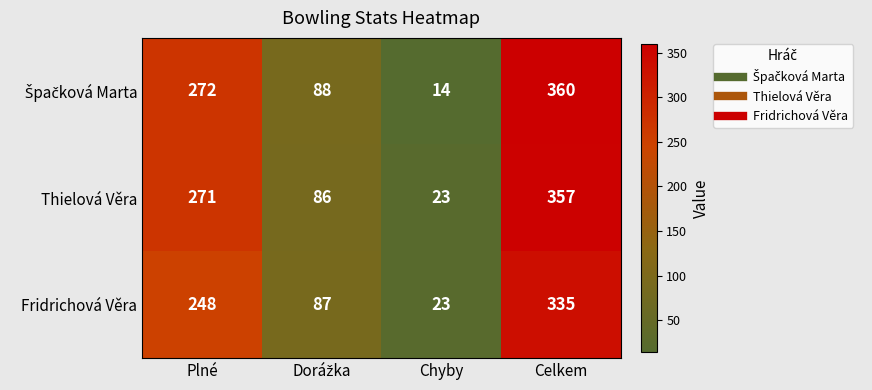

Where is Fridrichová Věra nearest to the value 179?

Plné